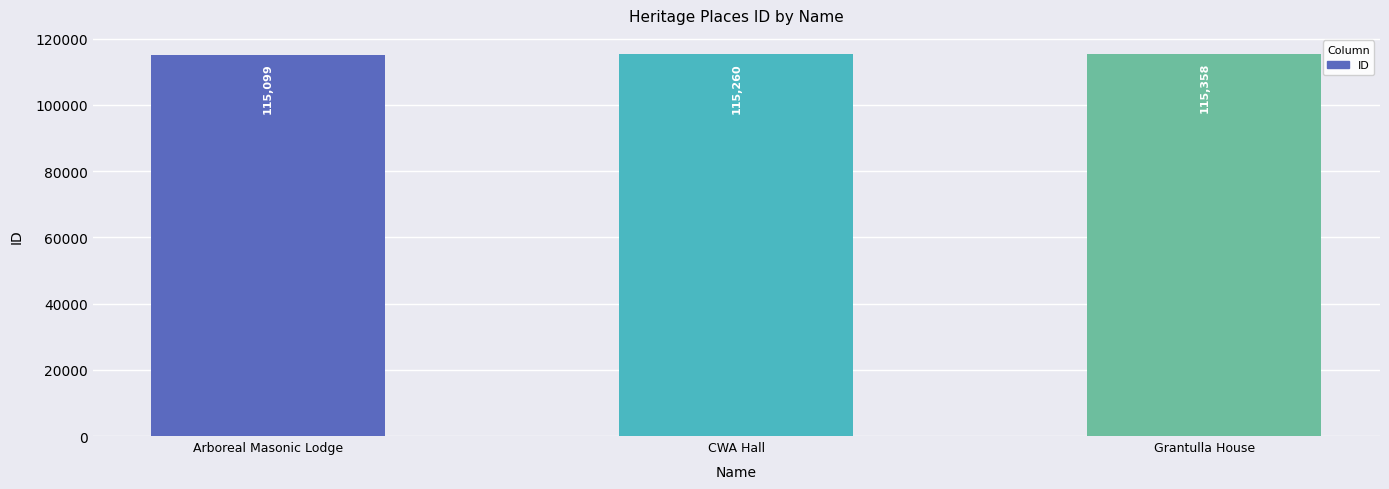

The value at Arboreal Masonic Lodge is 61729. True or false?

False